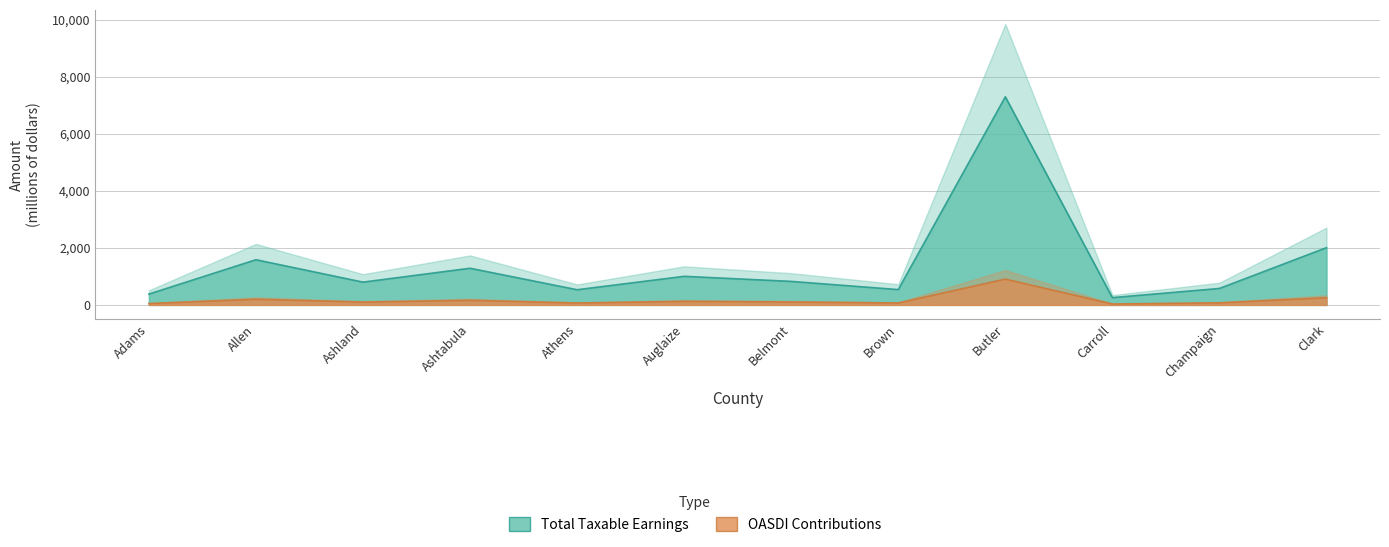

The Total Taxable Earnings series shows 254.8 at Carroll. True or false?

True